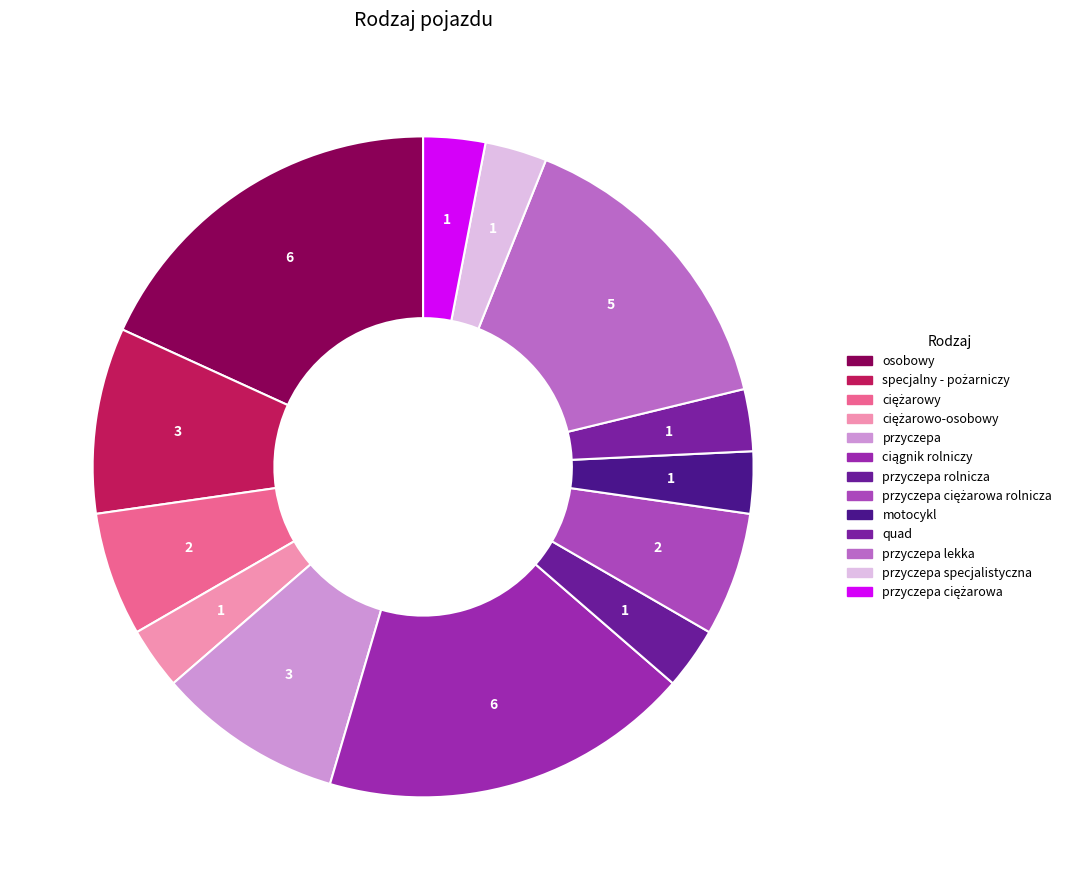

How many slices are in this pie chart?

13